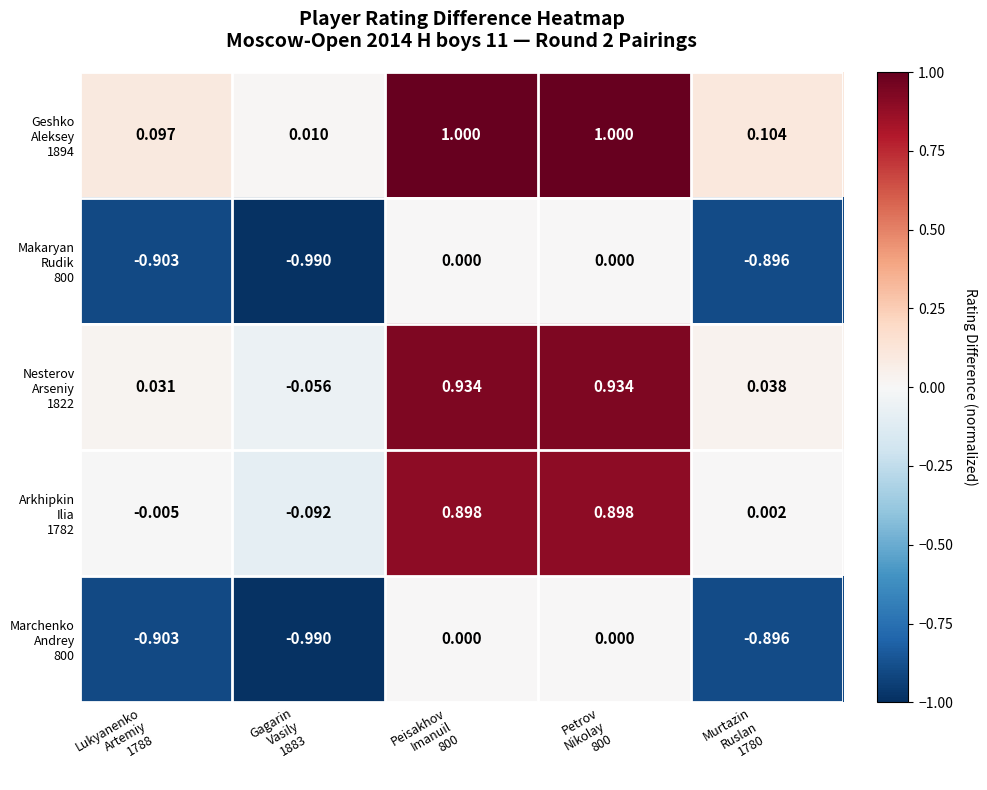

Count the number of data series in this chart.

5